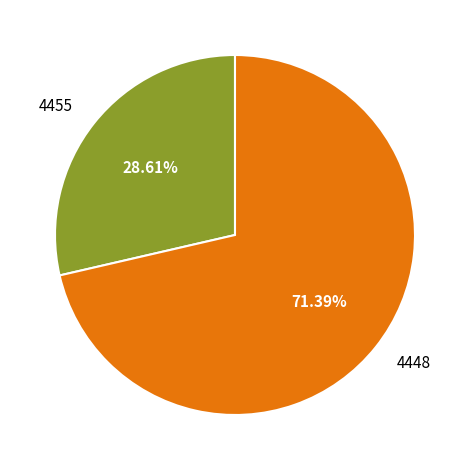

Between 4448 and 4455, which is larger?

4448